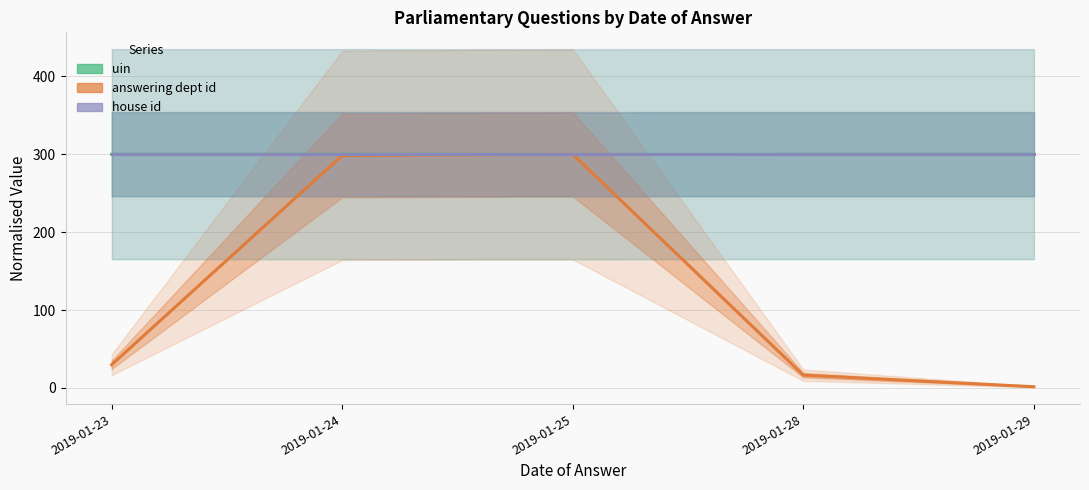

At how many categories does at least one series exceed 142?

5